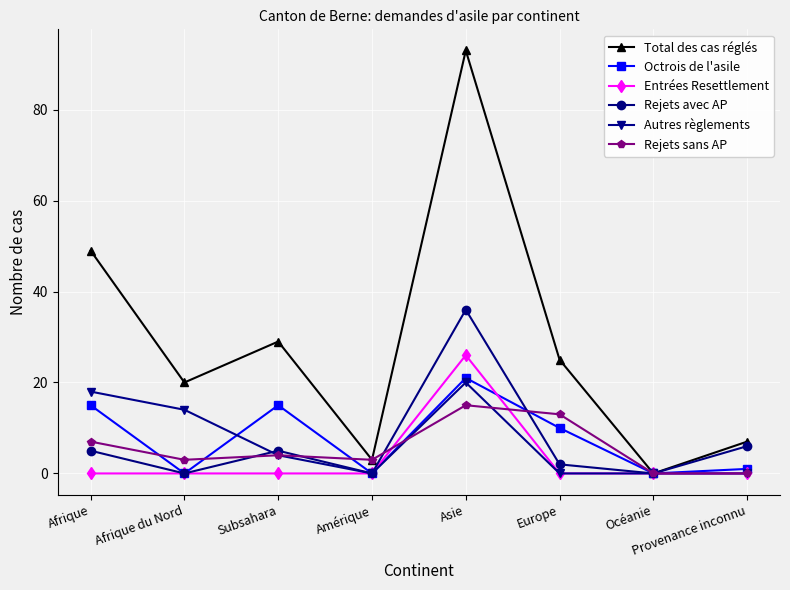

What is the total value across all series at Europe?

50